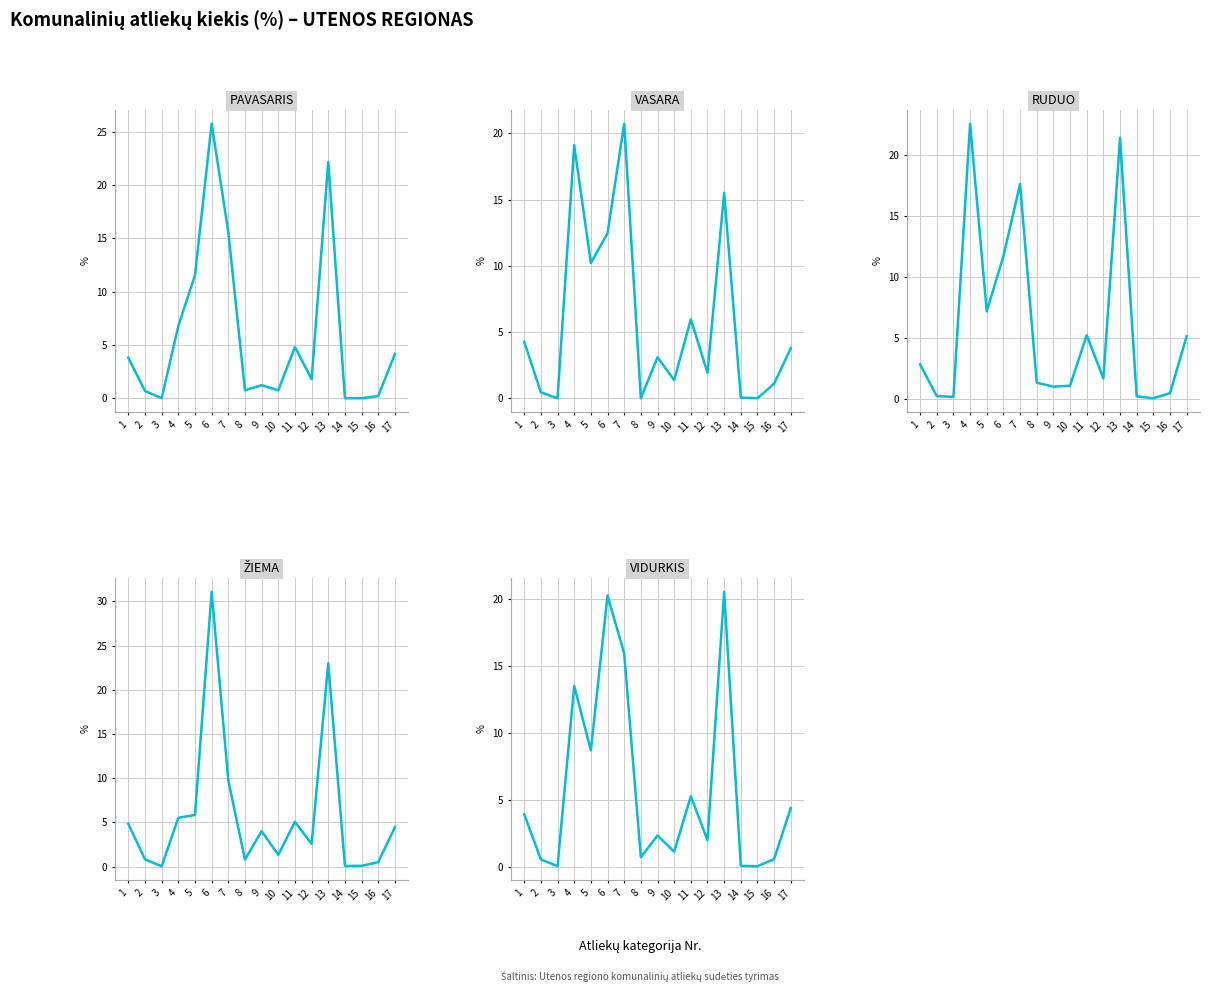

Which series has the largest range (max minus min)?

ŽIEMA